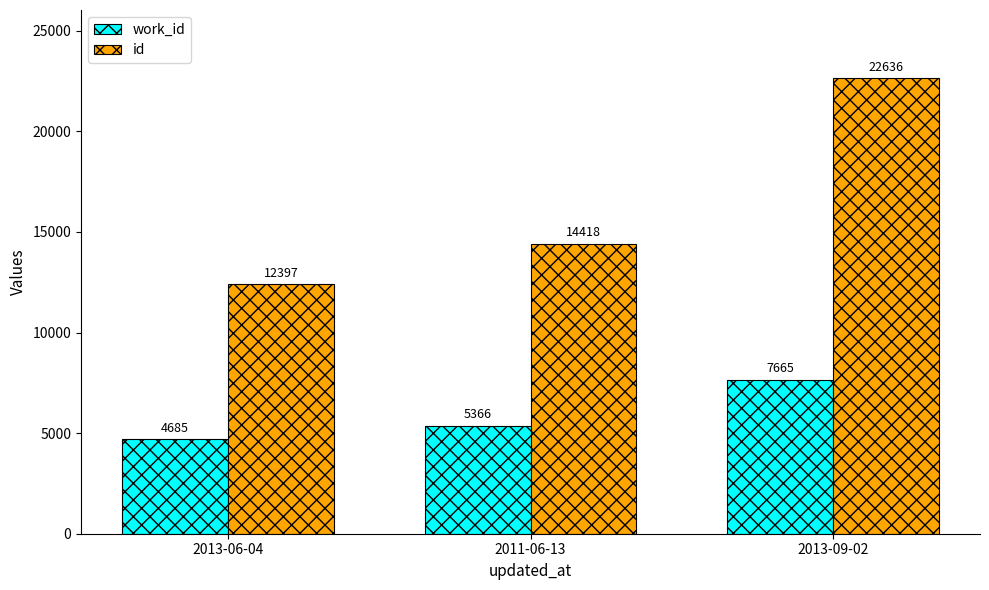

How many values in the id series are below 14418?

1